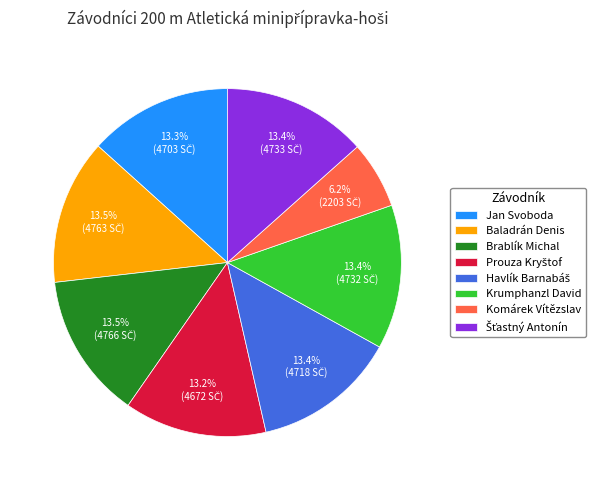

Is there a majority slice in this chart?

No